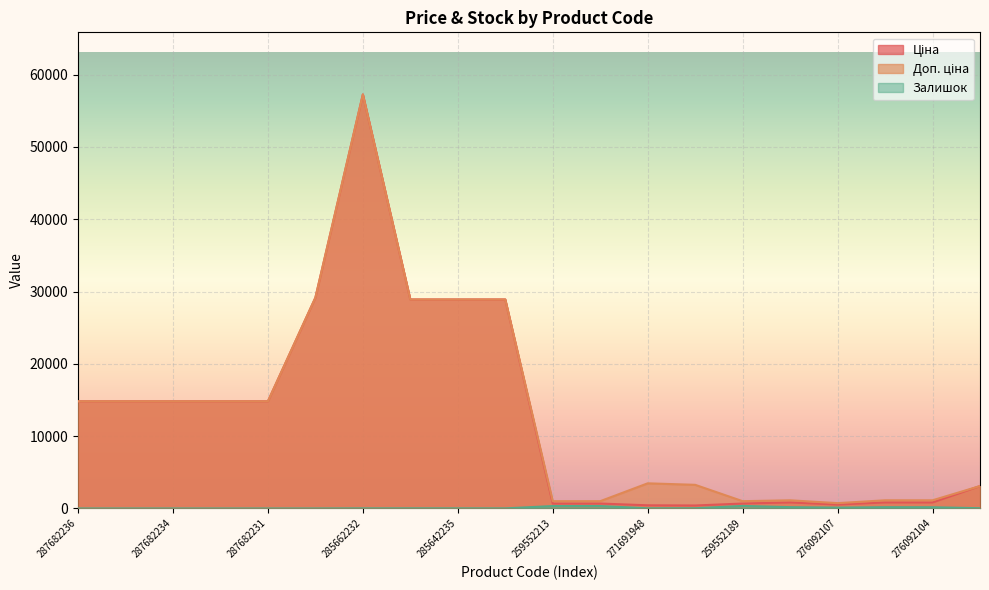

Reading left to right, list all the values displayed in this chart.

Ціна: 287682236=14817.6	287682235=14817.6	287682234=14817.6	287682233=14817.6	287682231=14817.6	287702232=29152.3	285662232=57258.0	285642236=28901.7	285642235=28901.7	285642234=28901.7	259552213=679.8	259552212=679.8	271691948=434.3	271681948=408.2	259552189=679.8	276092108=831.5	276092107=540.5	276092105=831.5	276092104=831.5	274992152=3094.7
Доп. ціна: 287682236=14817.6	287682235=14817.6	287682234=14817.6	287682233=14817.6	287682231=14817.6	287702232=29152.3	285662232=57258.0	285642236=28901.7	285642235=28901.7	285642234=28901.7	259552213=1004.1	259552212=1004.1	271691948=3474.1	271681948=3265.8	259552189=1004.1	276092108=1126.7	276092107=732.0	276092105=1126.7	276092104=1126.7	274992152=3095.0
Залишок: 287682236=0.0	287682235=0.0	287682234=0.0	287682233=0.0	287682231=0.0	287702232=0.0	285662232=13.0	285642236=16.0	285642235=14.0	285642234=10.0	259552213=331.0	259552212=334.0	271691948=22.0	271681948=30.0	259552189=348.0	276092108=177.0	276092107=114.0	276092105=173.0	276092104=166.0	274992152=31.0